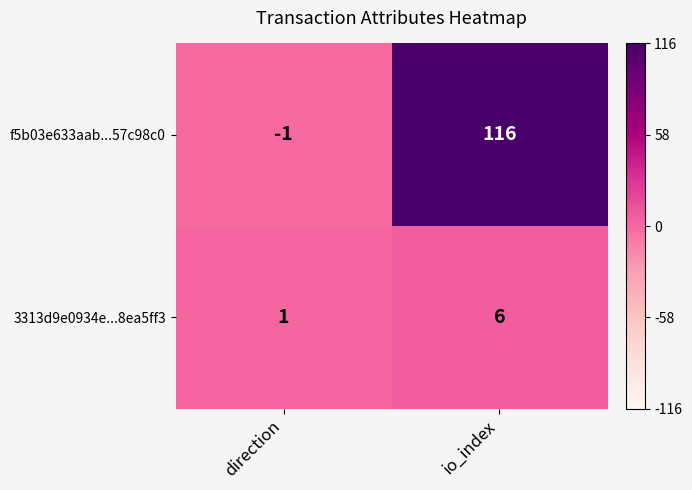

The f5b03e633aab...57c98c0 series shows -1 at direction. True or false?

True